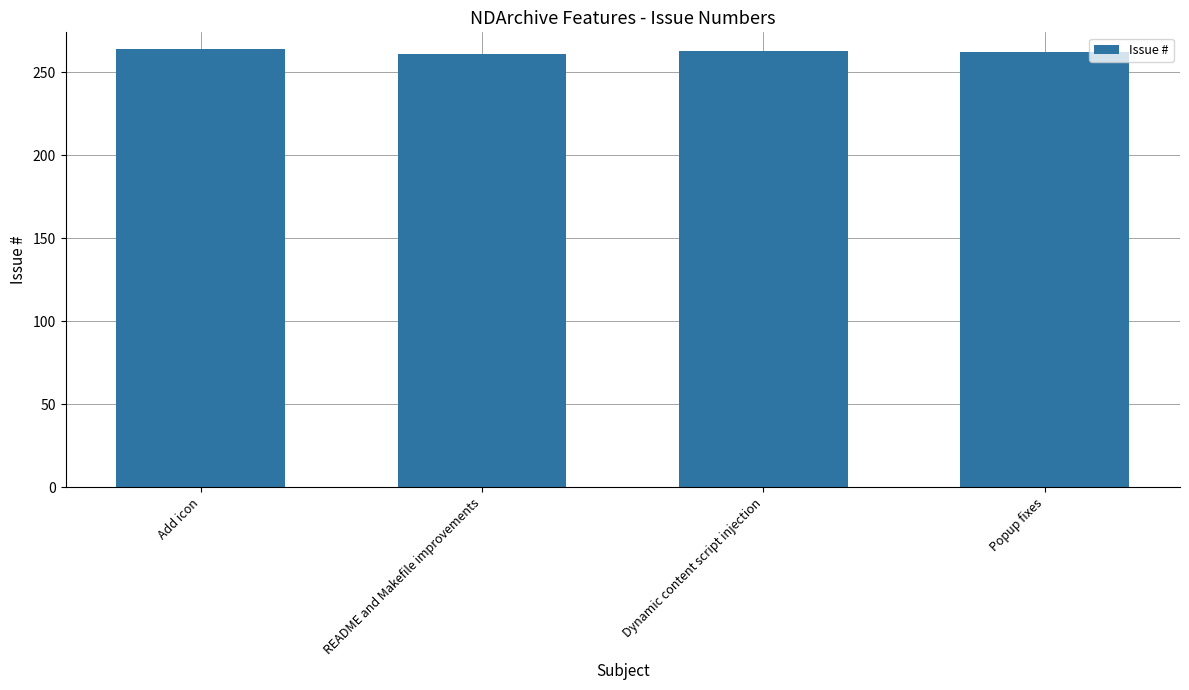

What value does the data have at README and Makefile improvements?

261